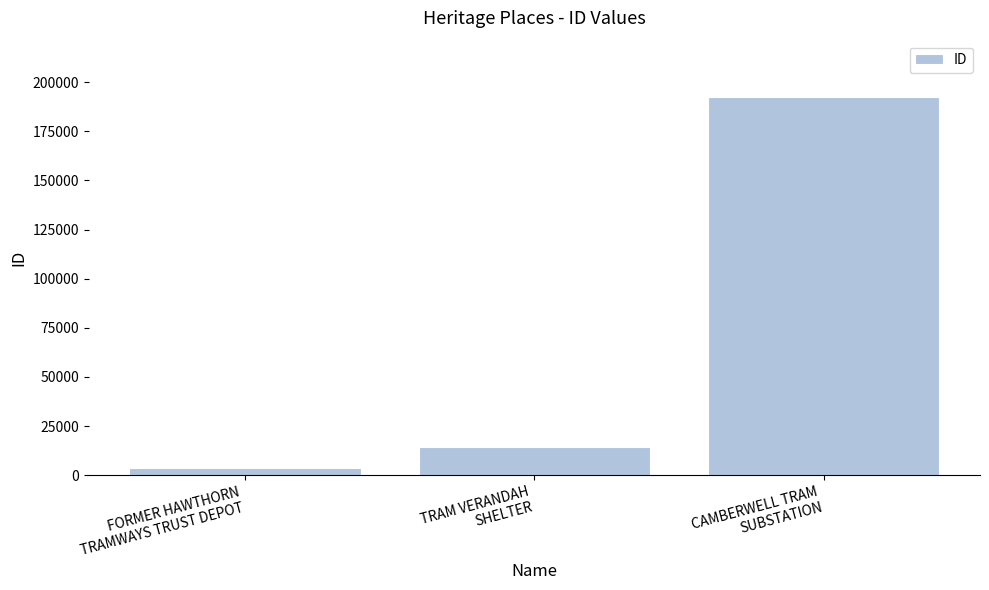

How many data points are less than 14350?

1